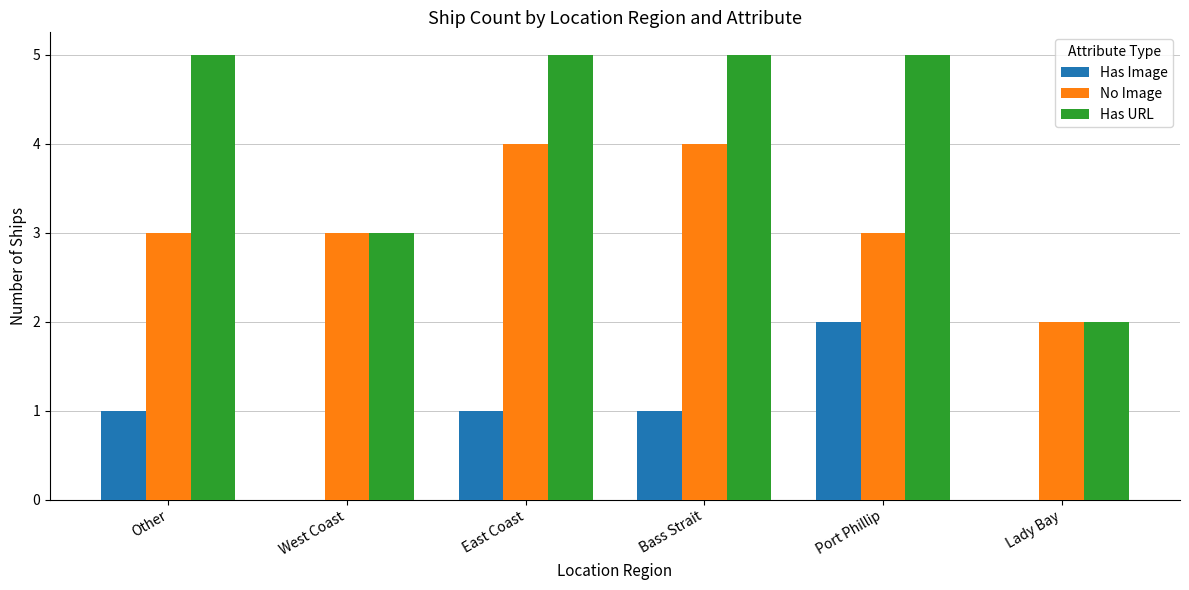

What is the total value across all series at West Coast?

6